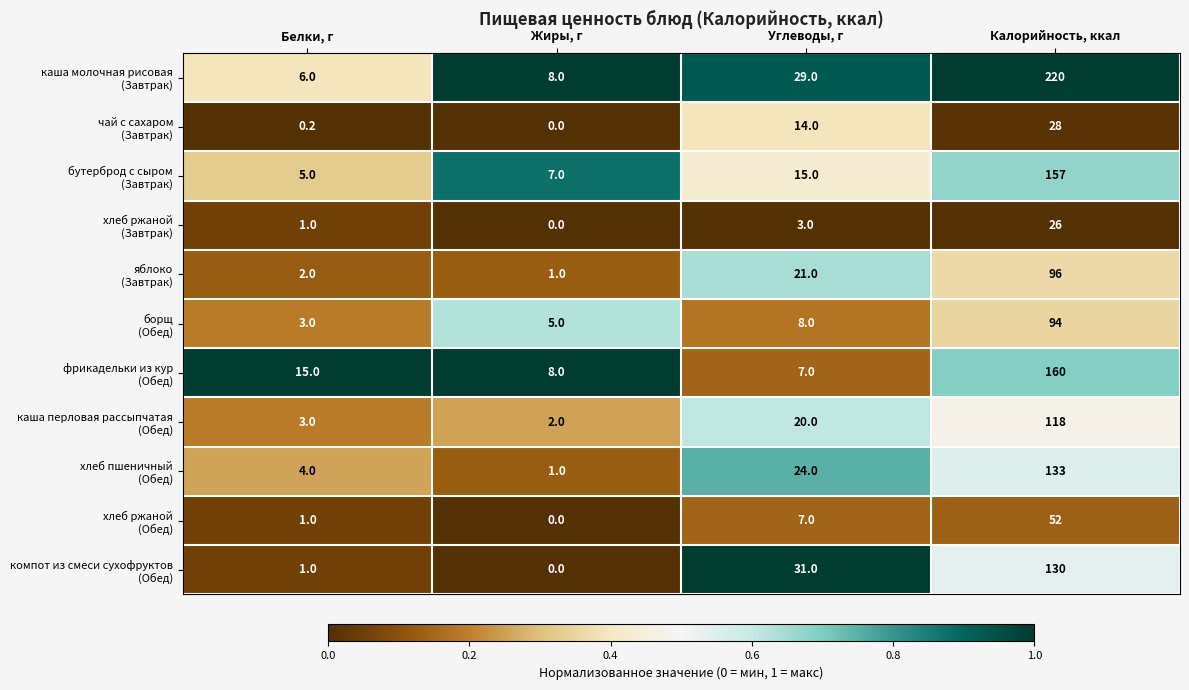

Which label corresponds to the largest value in the chart?

Калорийность, ккал